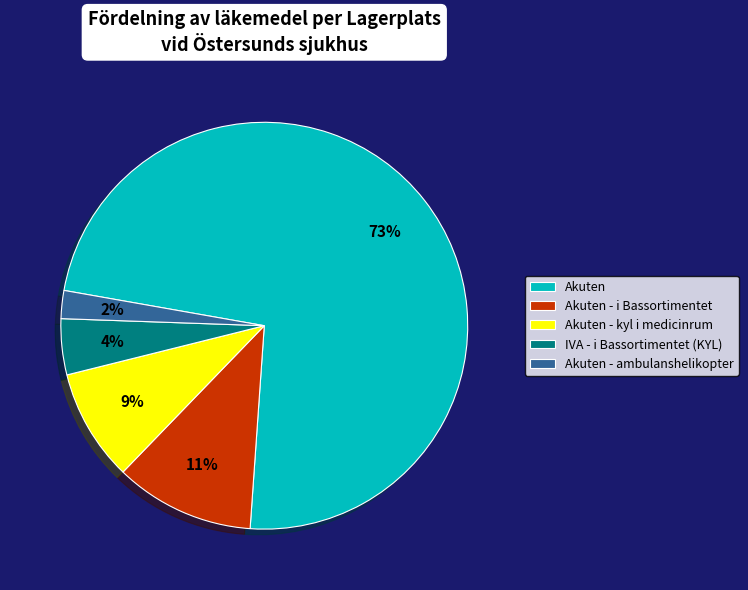

Count the number of slices in the pie.

5